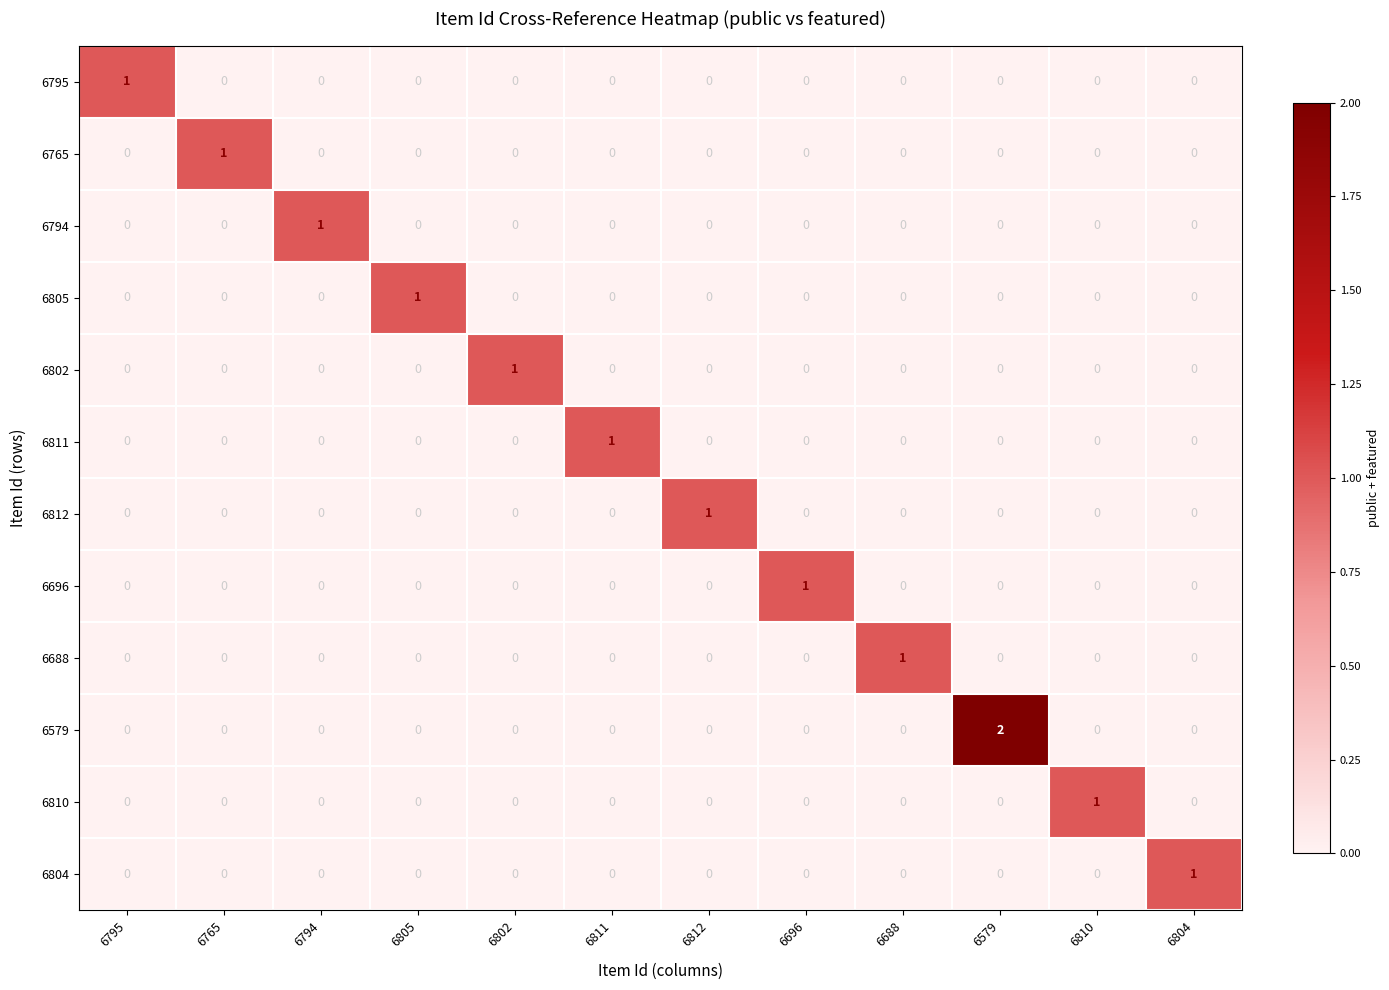

Which series has the largest range (max minus min)?

6579